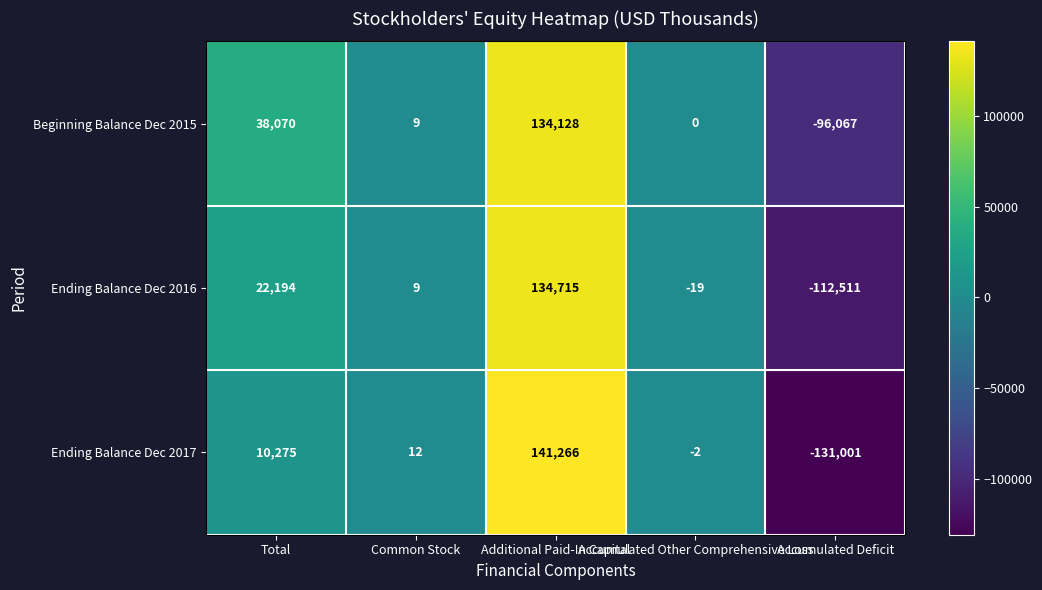

What is the smallest value displayed?

-131001